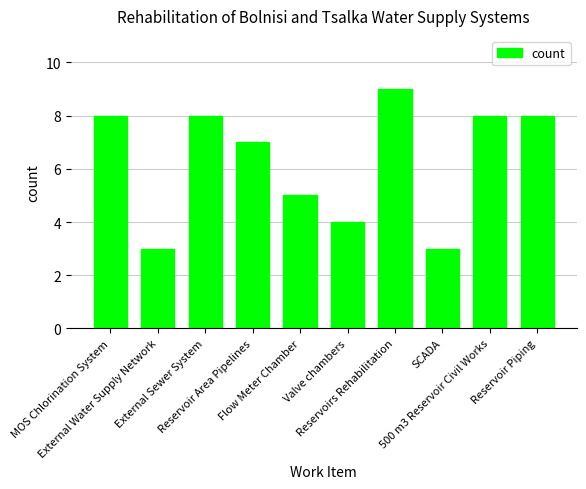

Reading left to right, extract all data points from this chart.

8	3	8	7	5	4	9	3	8	8